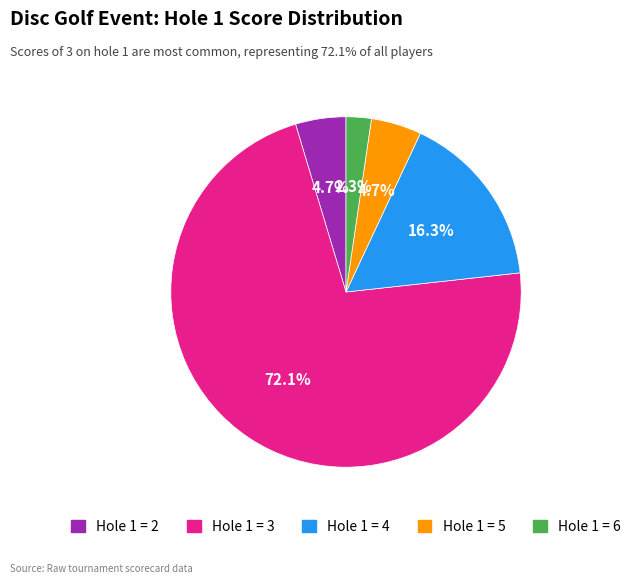

What percentage is NOT represented by Hole 1 = 6?

97.7%